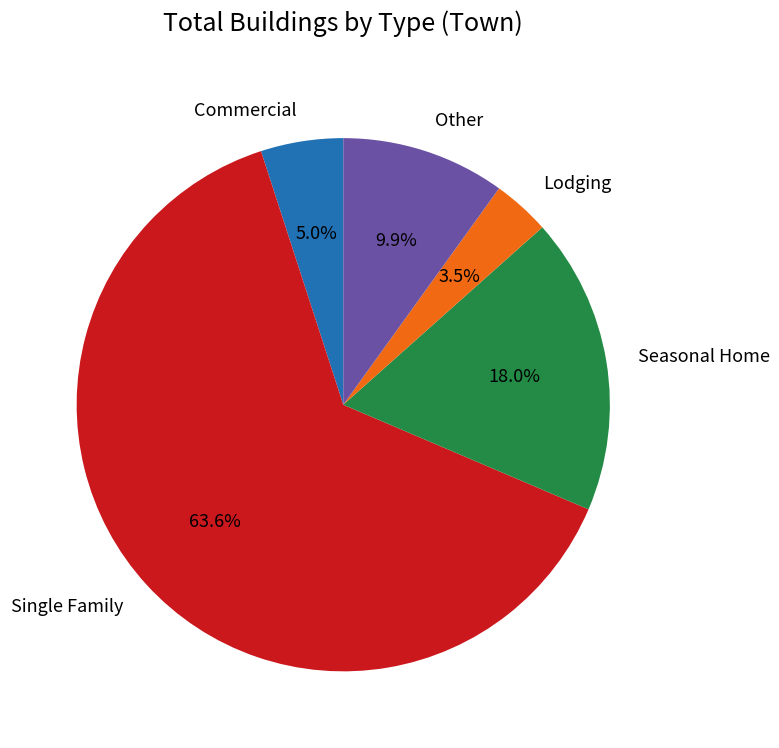

To the nearest percent, what is the combined percentage of Commercial and Other?

15%